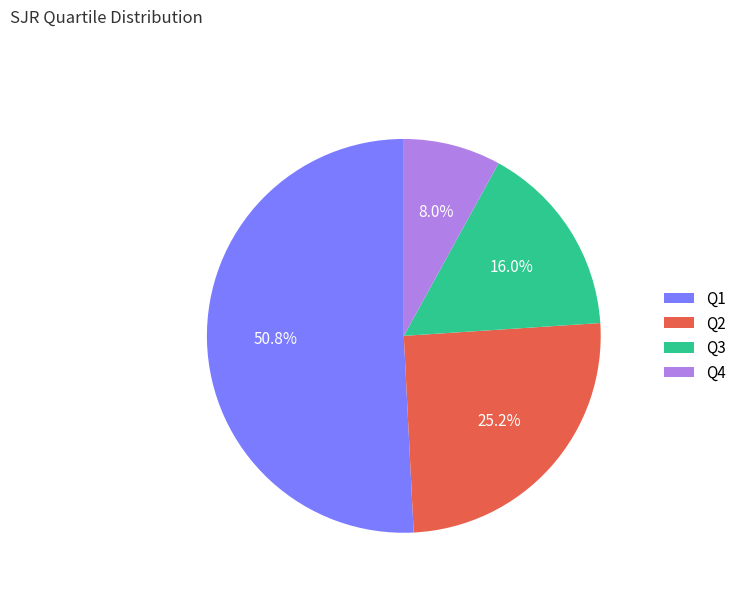

Which has a higher value, Q2 or Q1?

Q1